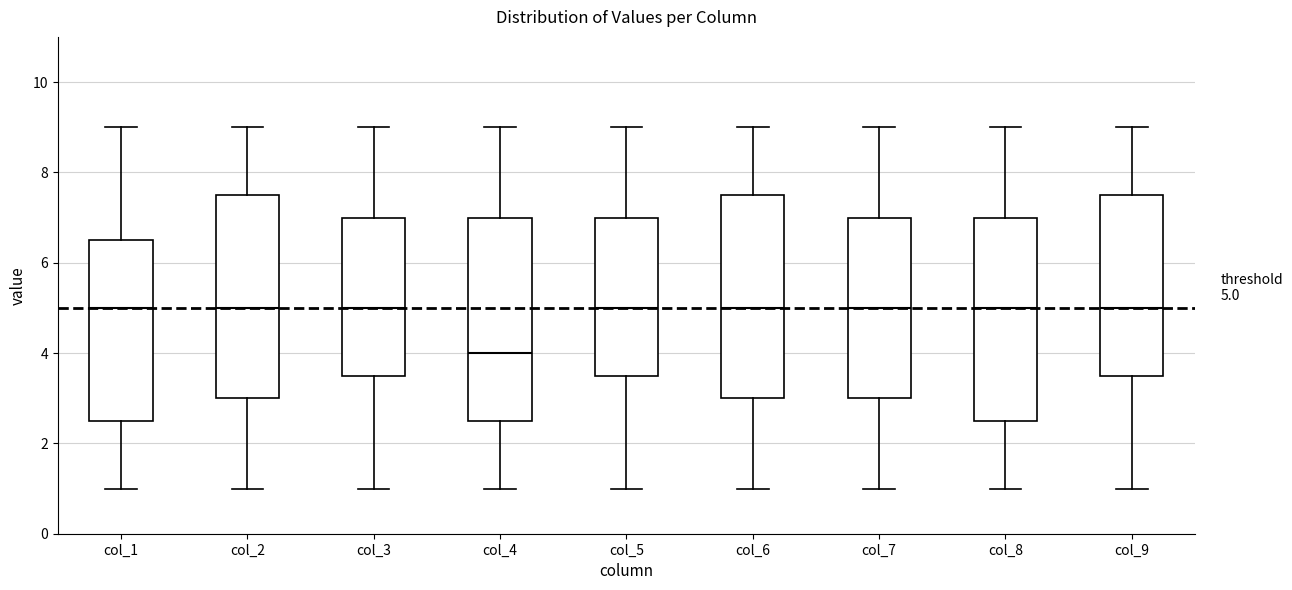

Which box's median line is the lowest?

col_4